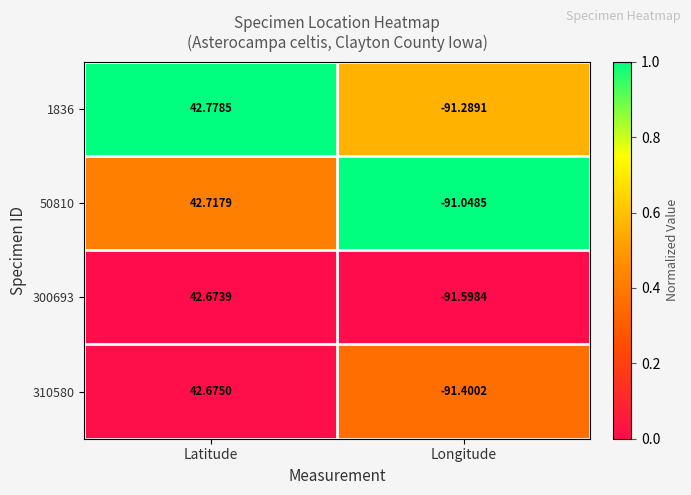

Where does the 50810 series first go above 42?

Latitude